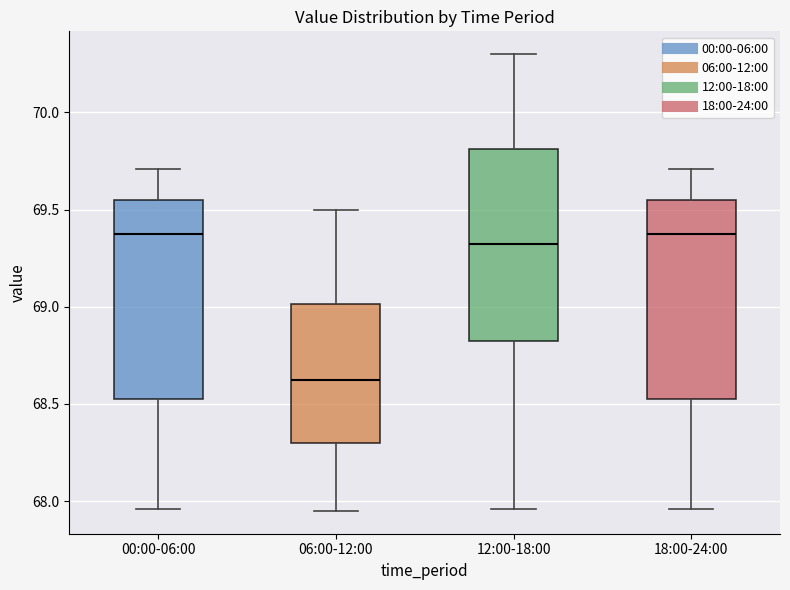

Where does the median line of the box for 06:00-12:00 sit on the y-axis? The values are not printed on the chart, so give them approximately, as read against the axis.

68.65